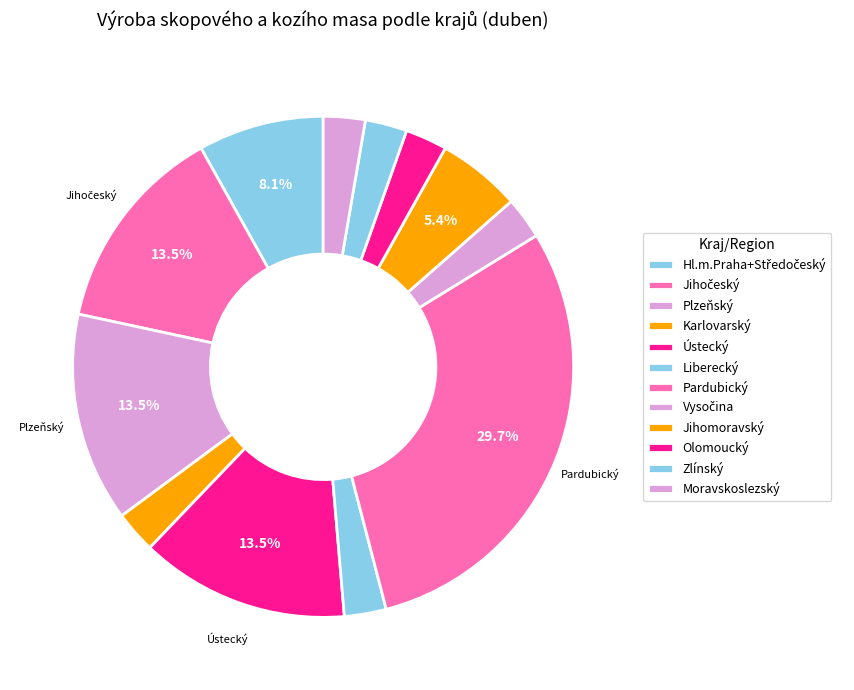

Which slice is the largest?

Pardubický